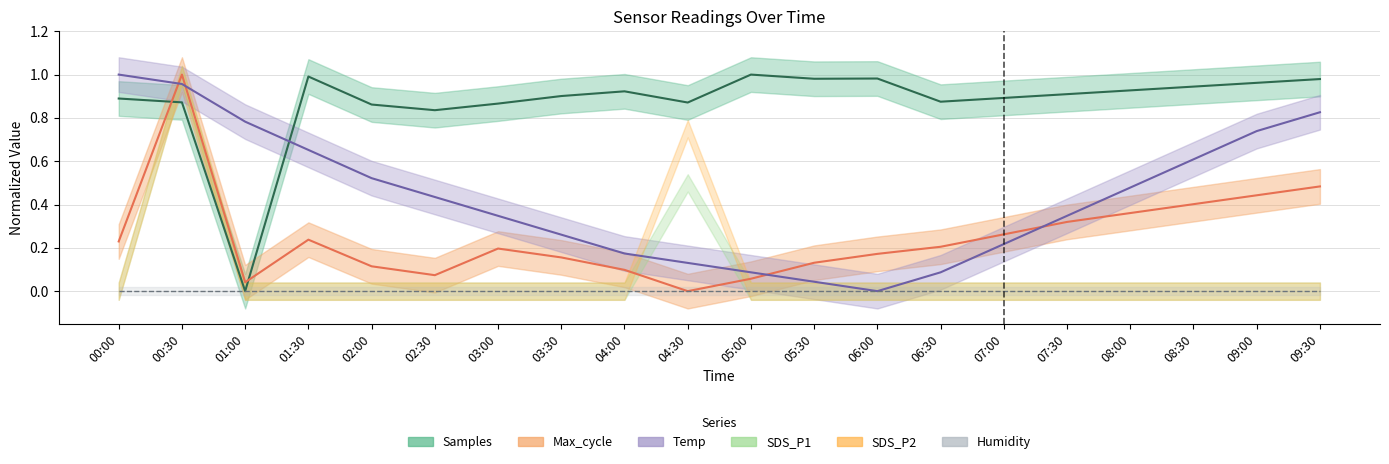

At which category is the sum across all series the highest?

00:30